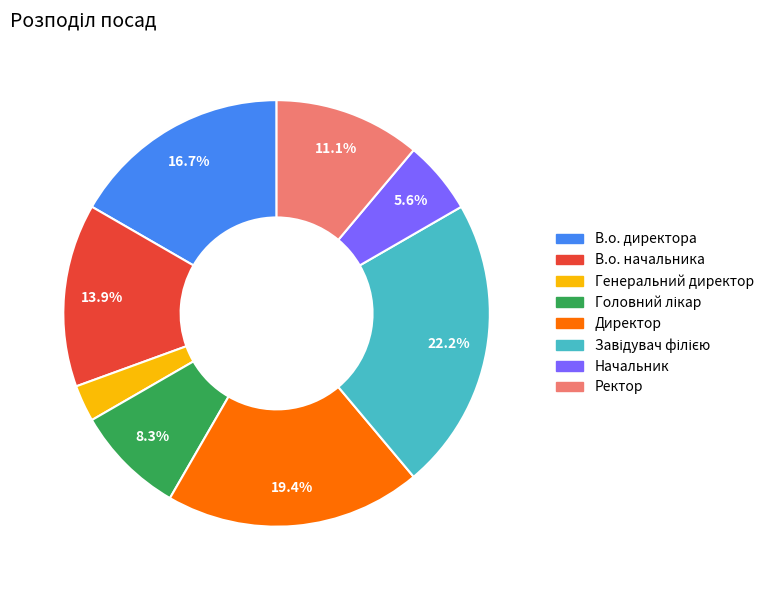

Does Директор account for over 50% of the chart?

No